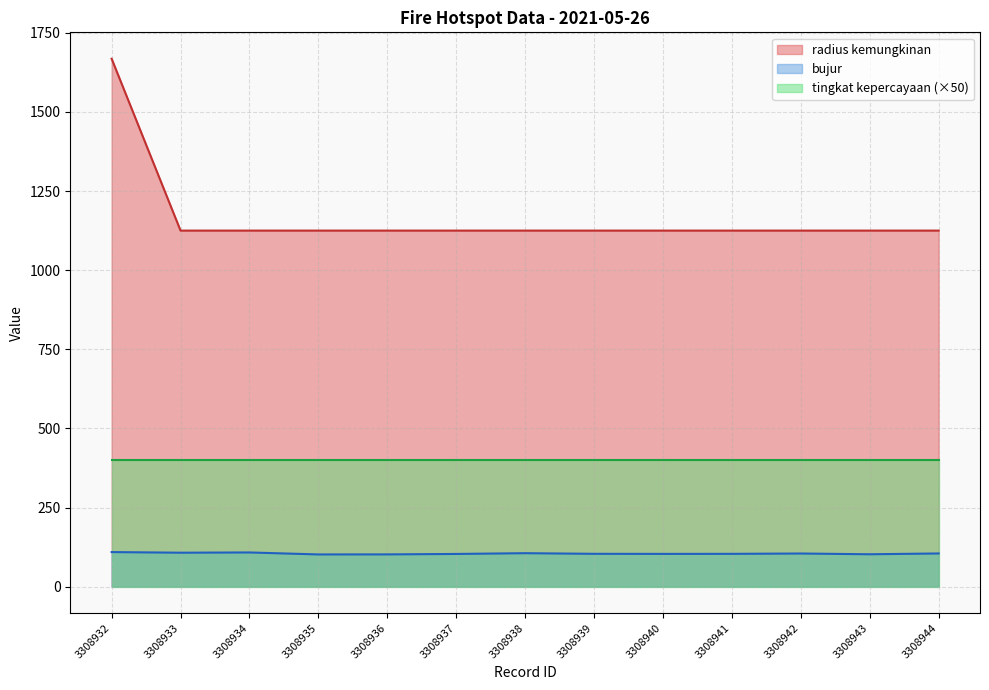

Does the chart have visible grid lines?

Yes